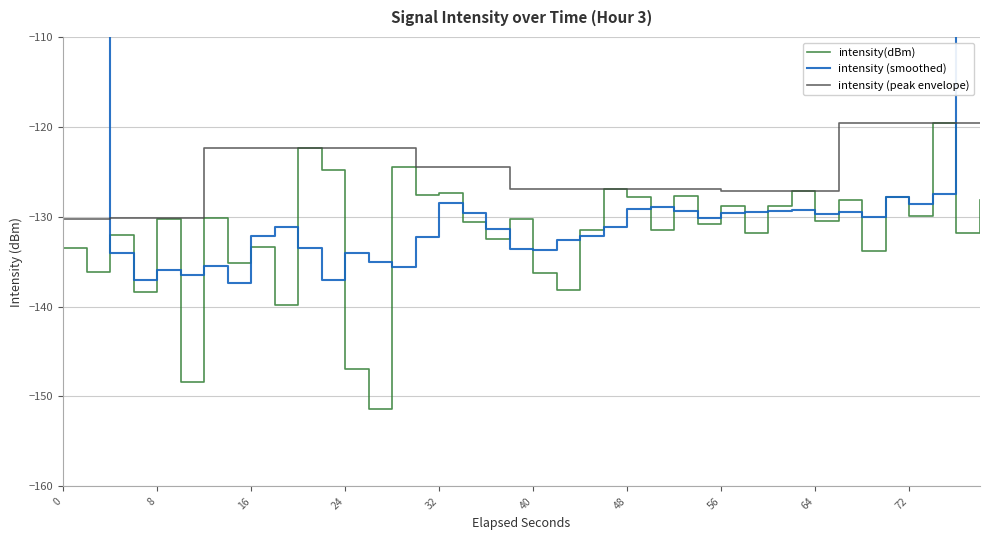

What is the highest value of the intensity (peak envelope) series?

-119.5